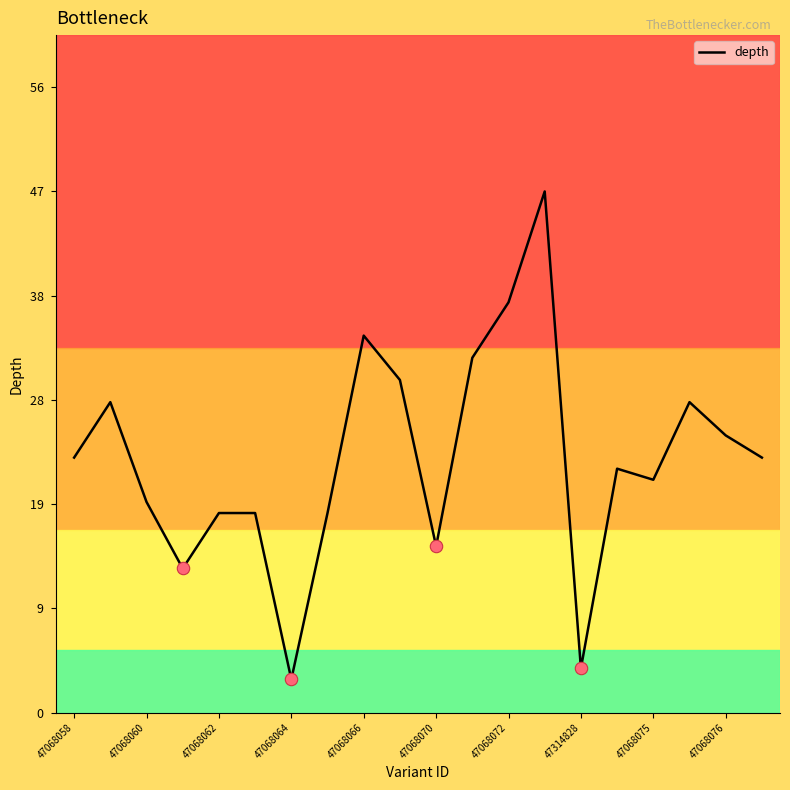

What is the difference between the maximum and minimum values?

44